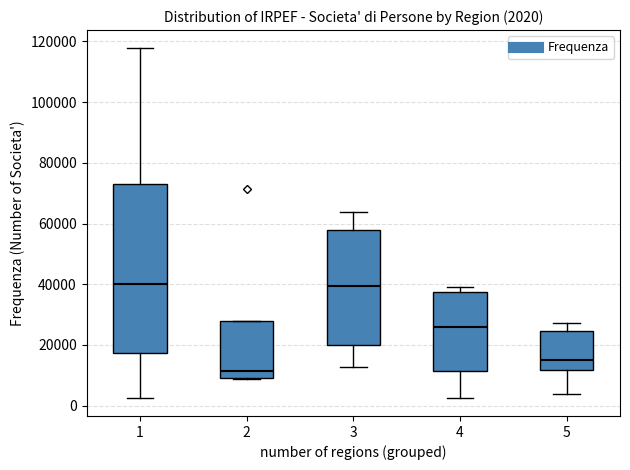

Which box's median line is the lowest?

2